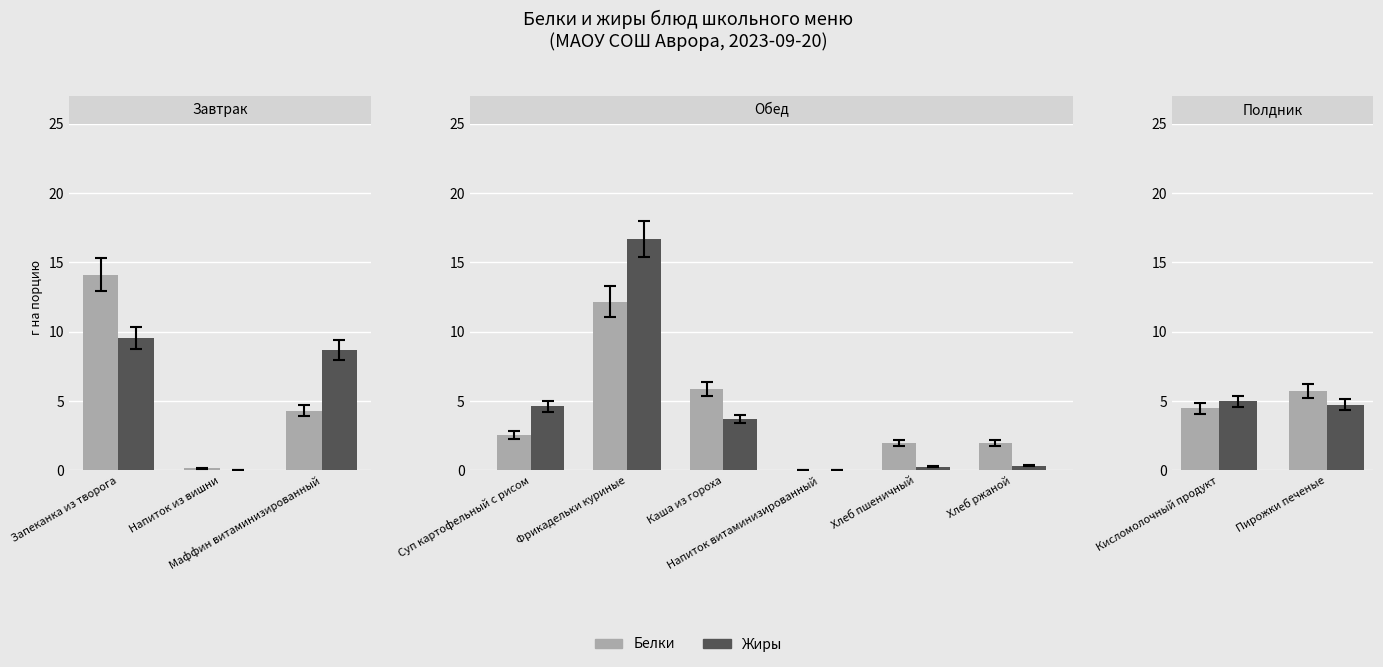

How many distinct data groups are displayed?

2